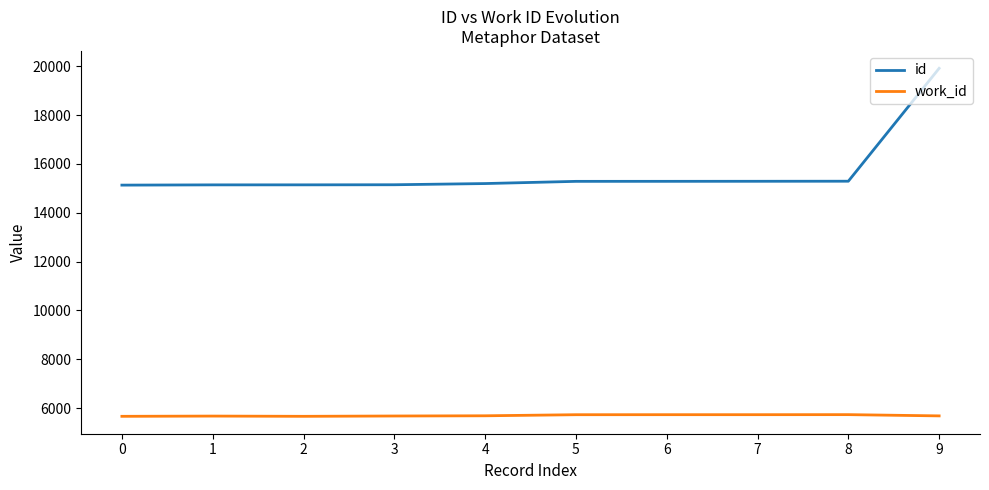

At 6, list the series in order from largest to smallest.

id, work_id